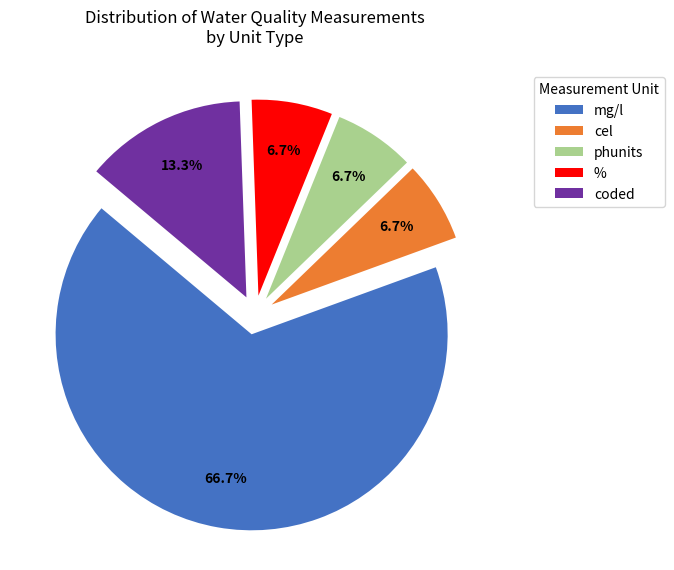

To the nearest percent, what is the average slice percentage?

20%